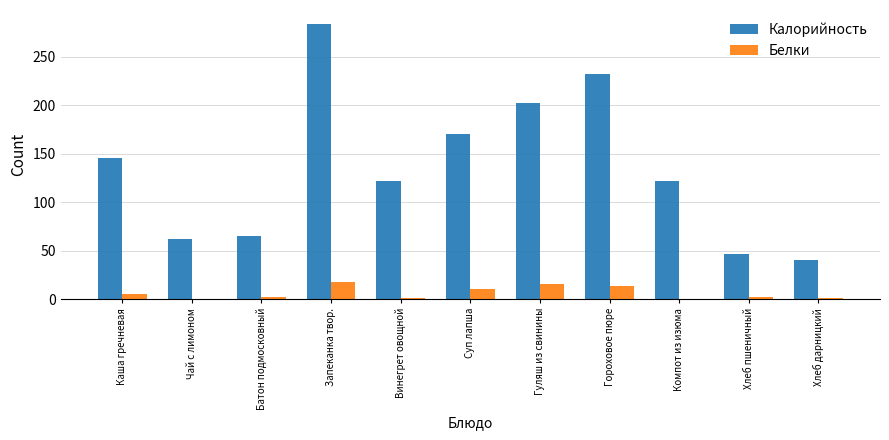

What is the greatest value displayed?

284